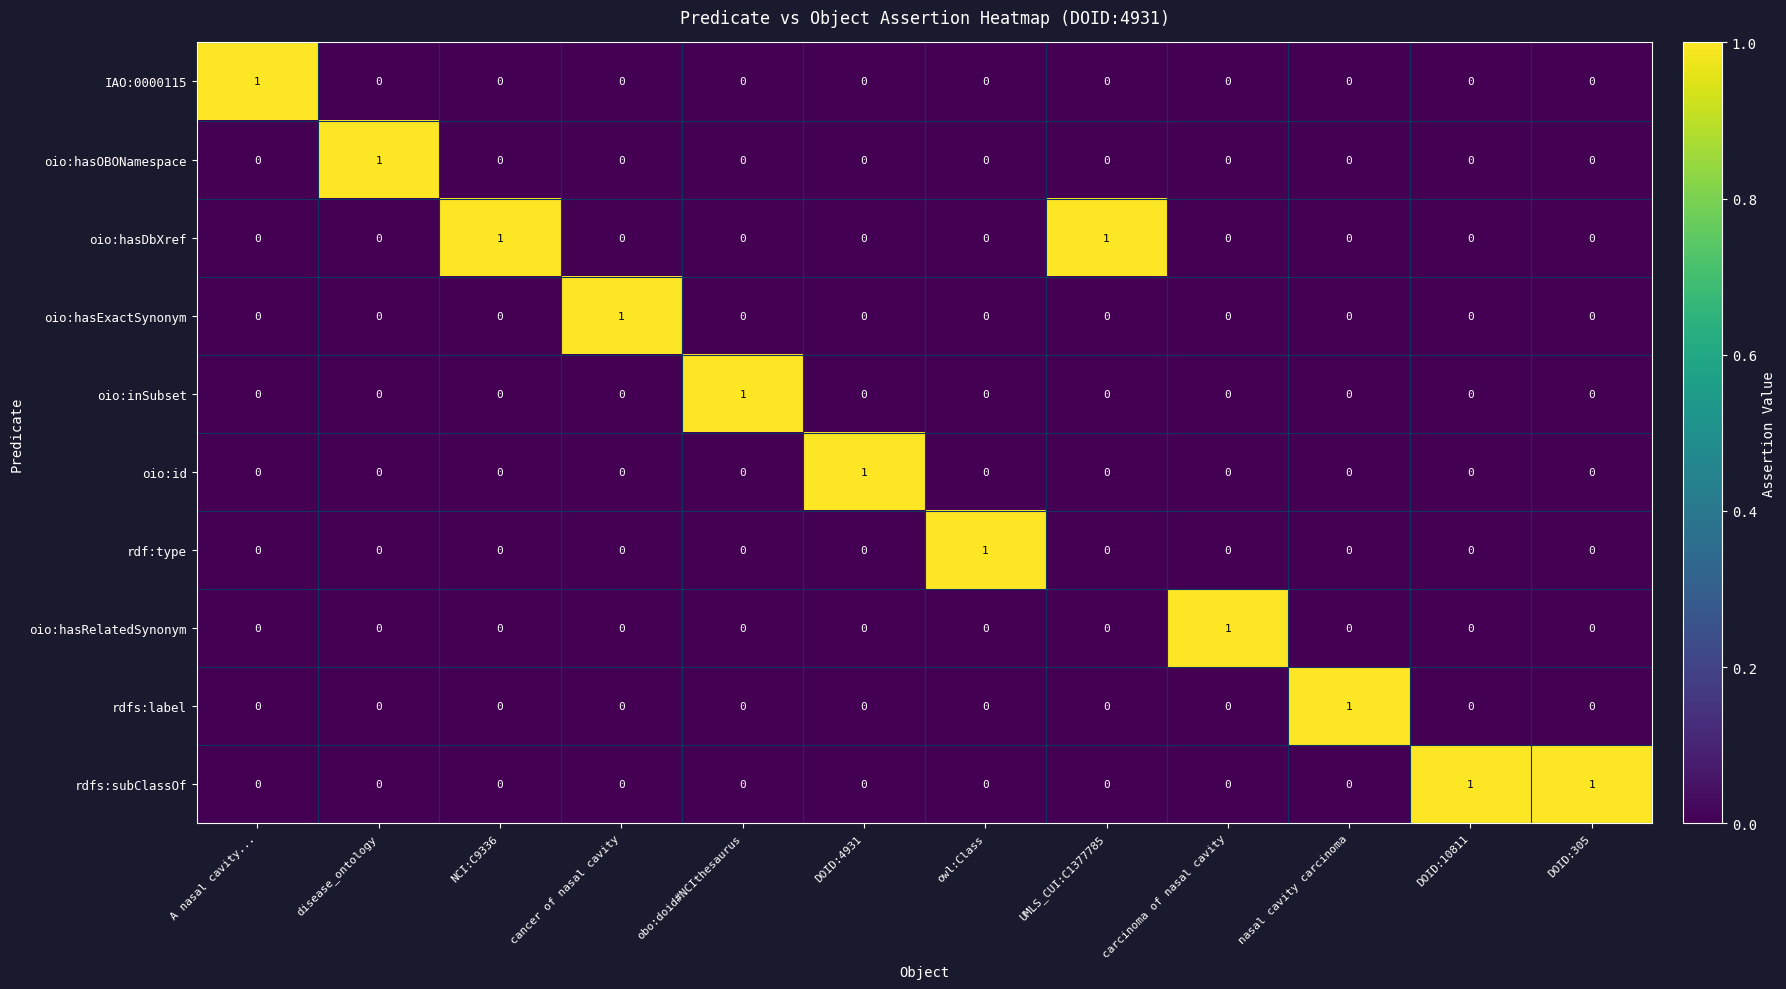

At how many categories does at least one series exceed 0?

12